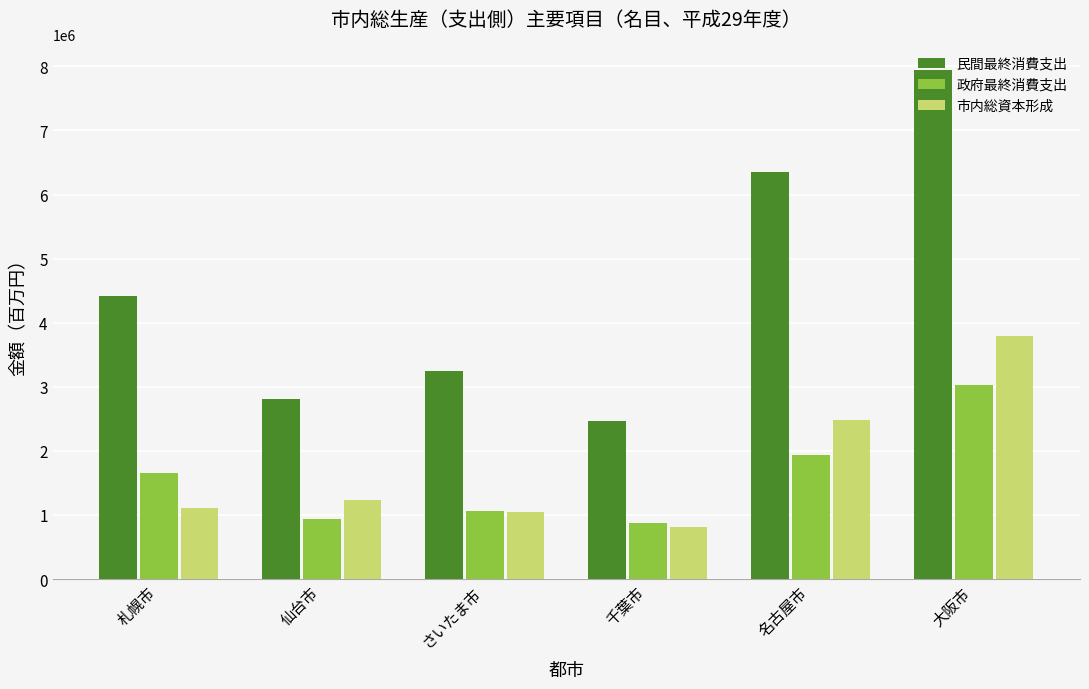

Is the value of 市内総資本形成 at 札幌市 greater than the value of 民間最終消費支出 at 札幌市?

No